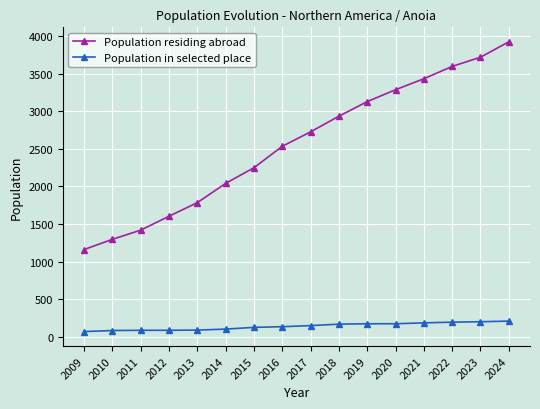

At which category is the sum across all series the highest?

2024